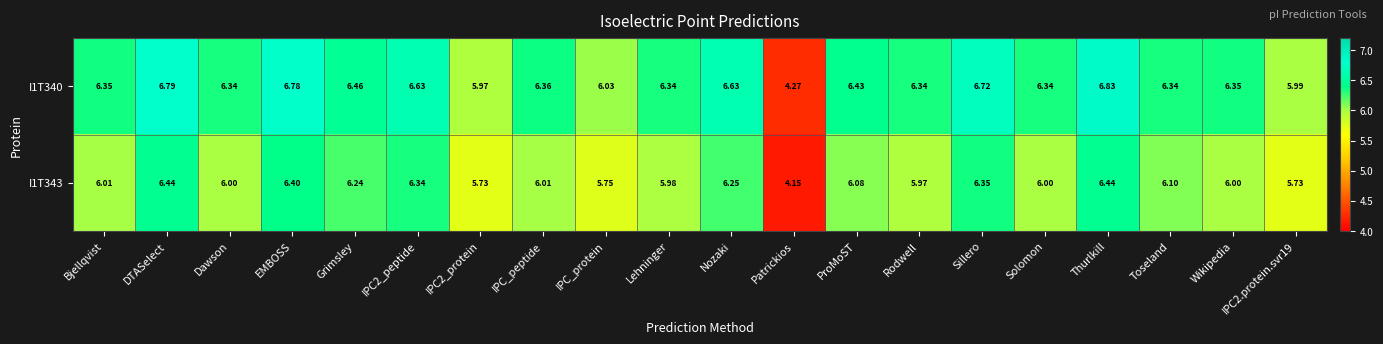

Where is I1T340 nearest to the value 5?

Patrickios